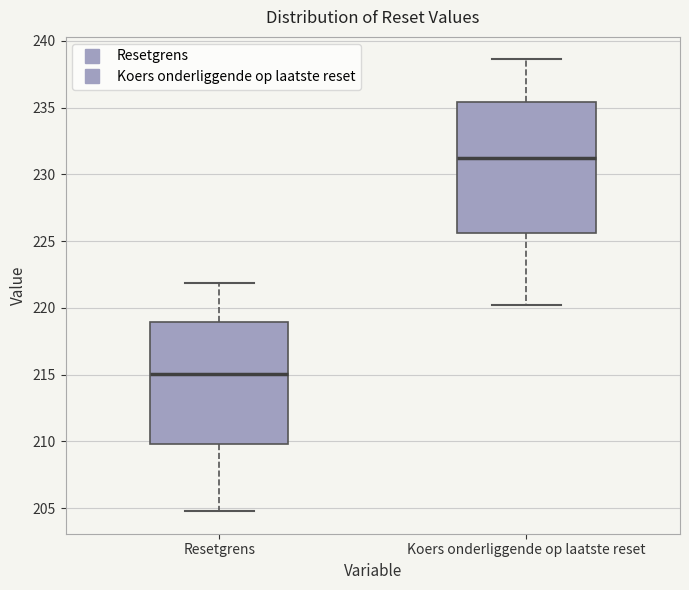

Reading left to right, read every box against the y-axis: the position of its median line, the range the box covers, and the ends of its whiskers. The values are not printed on the chart, so give them approximately, as read against the axis.

Resetgrens: median 215.0, box 210.0 to 219.0, whiskers 205.0 to 222.0
Koers onderliggende op laatste reset: median 231.0, box 225.5 to 235.5, whiskers 220.0 to 238.5